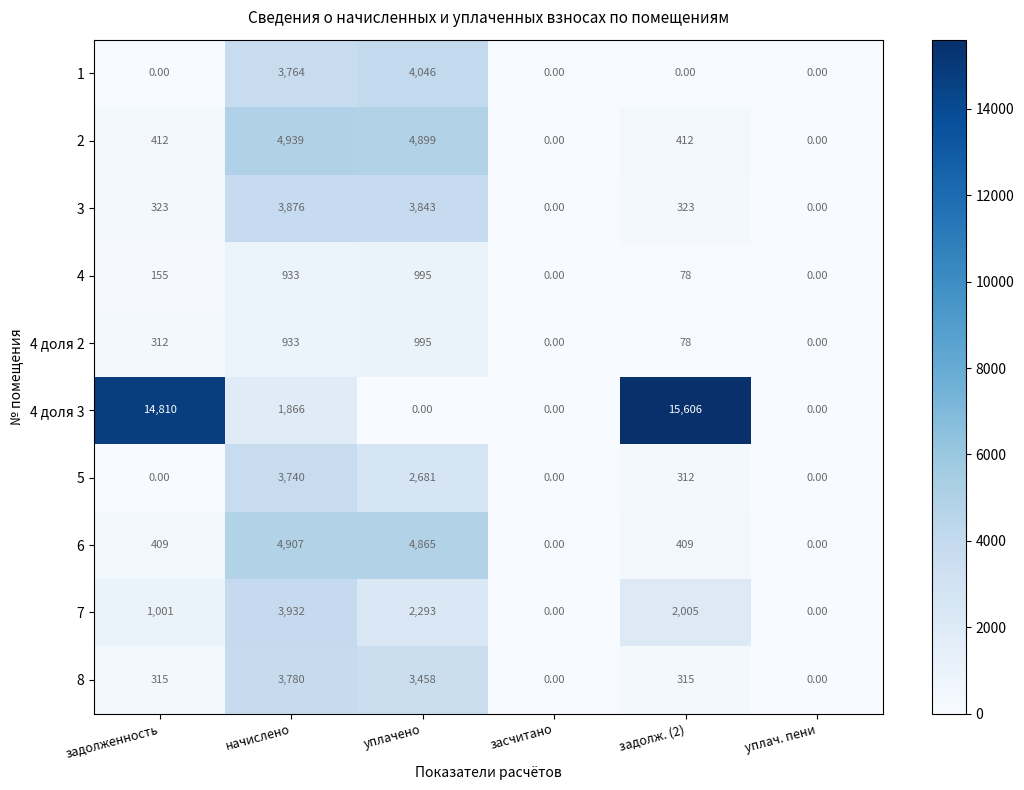

Which series has the widest spread of values?

4 доля 3